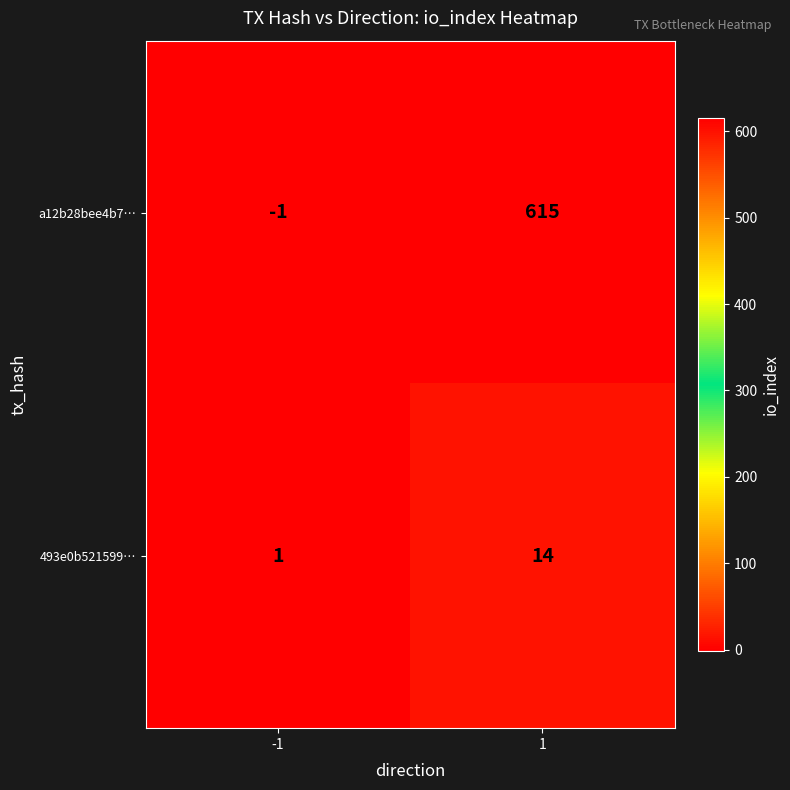

Which series has the widest spread of values?

a12b28bee4b7…